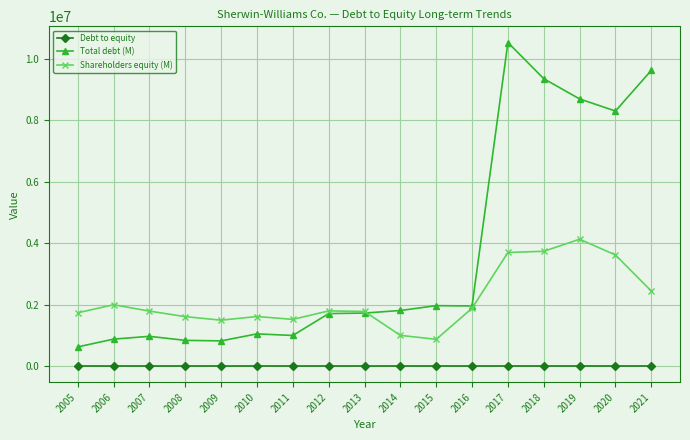

Rank the series by their maximum value, from highest to lowest.

Total debt (M), Shareholders equity (M), Debt to equity